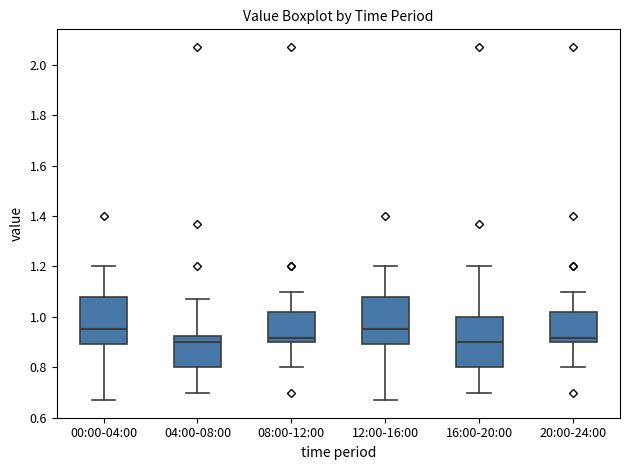

Where does the median line of the box for 04:00-08:00 sit on the y-axis? The values are not printed on the chart, so give them approximately, as read against the axis.

0.90